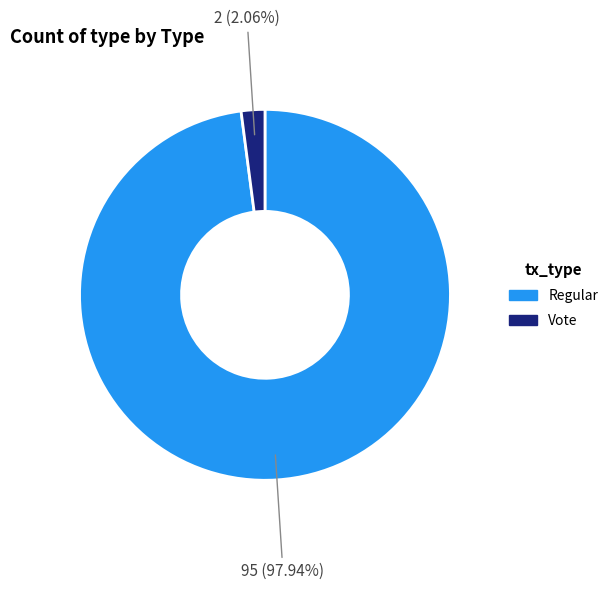

Does Regular account for over 50% of the chart?

Yes